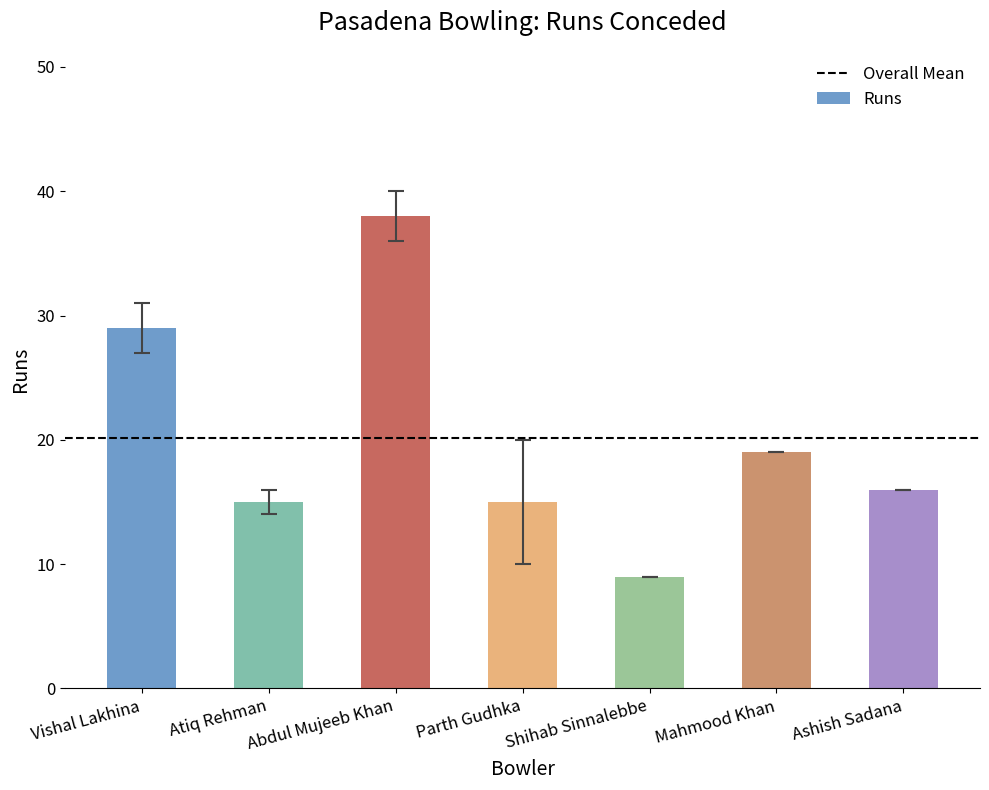

What position from the right is Vishal Lakhina?

7